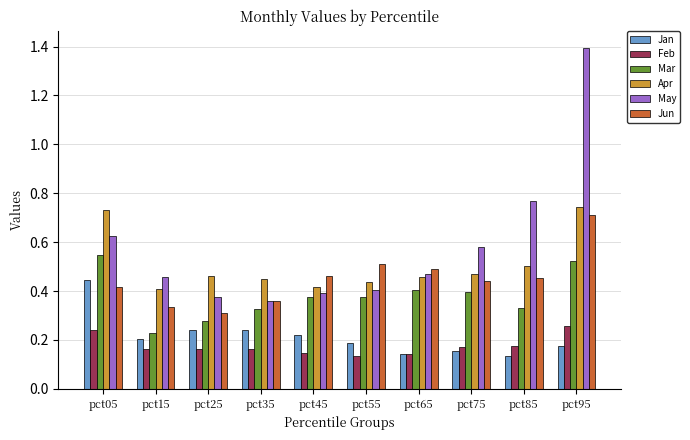

Count the Jan values in the range 0 to 1.

10